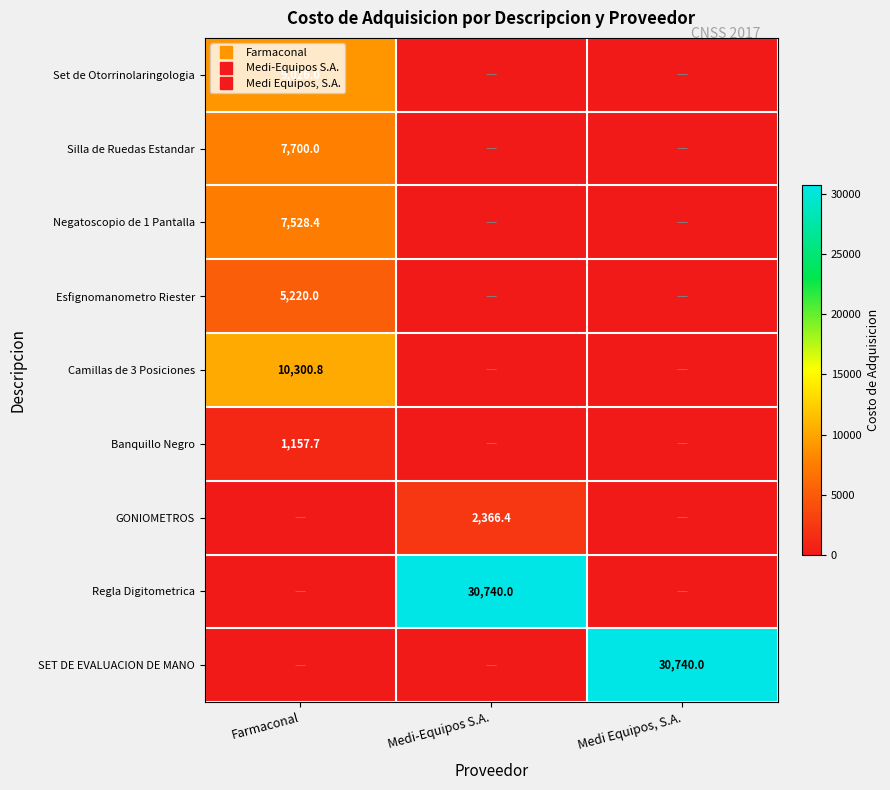

What is the maximum value for Esfignomanometro Riester?

5220.0